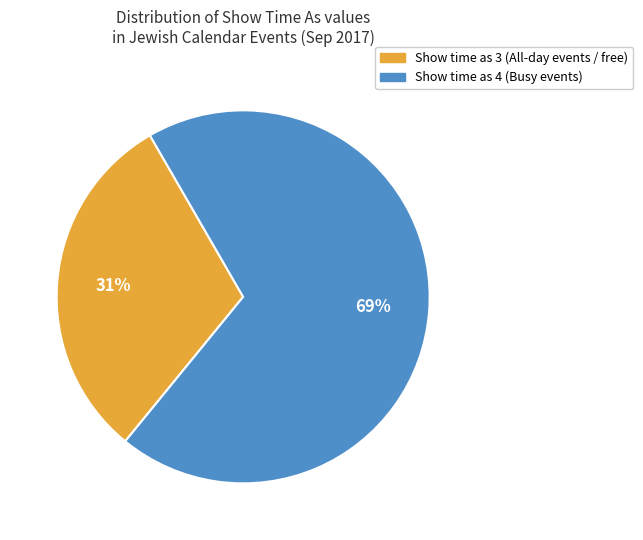

To the nearest percent, what is the average slice percentage?

50%